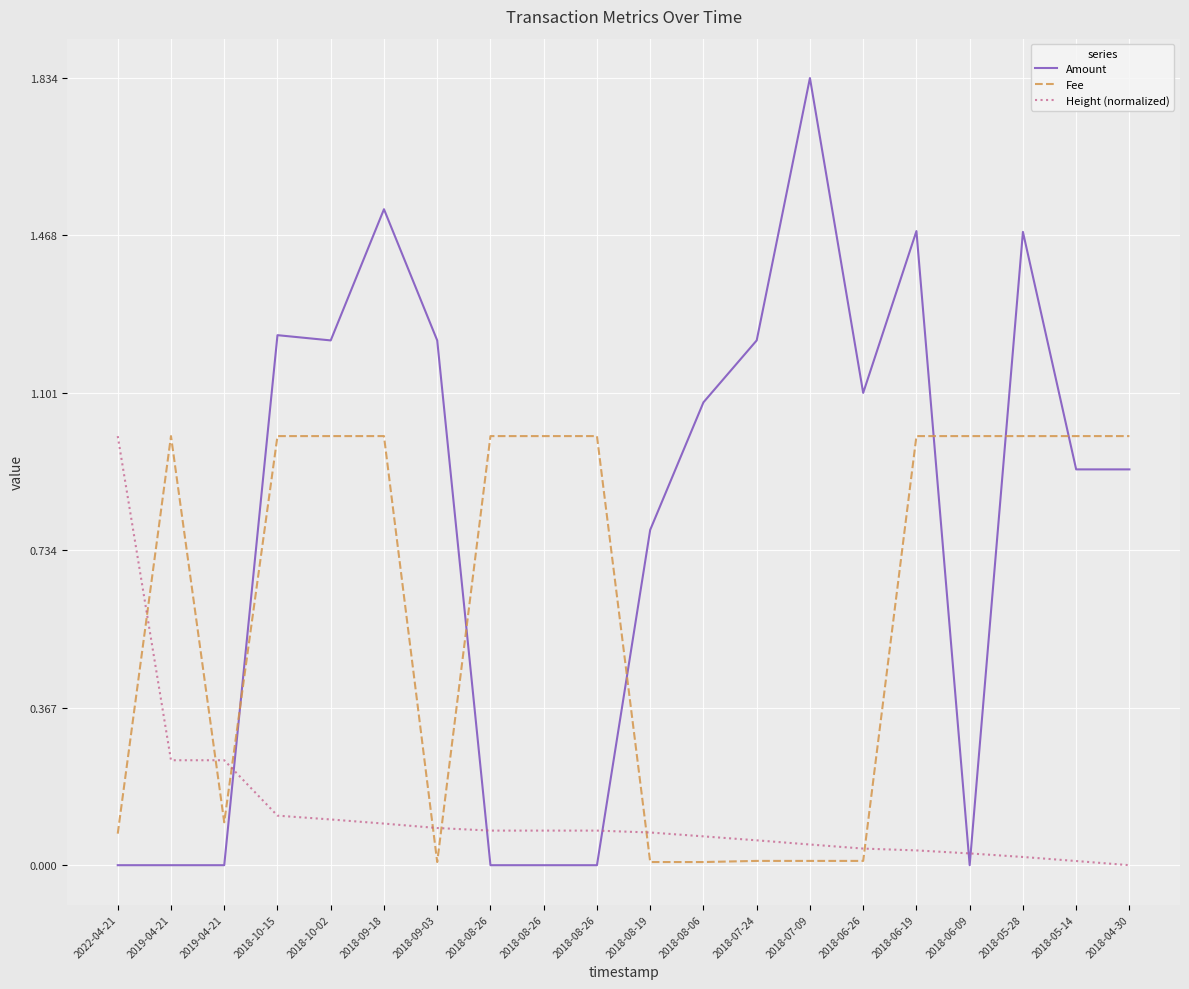

What are all the series names shown in the legend?

Amount, Fee, Height (normalized)